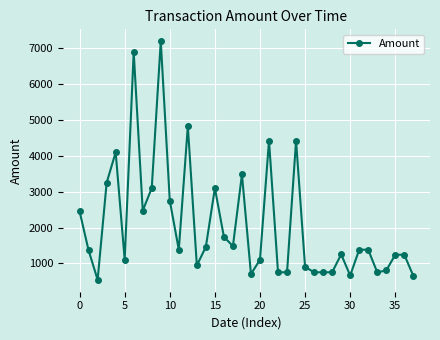

How many lines are shown in the chart?

1